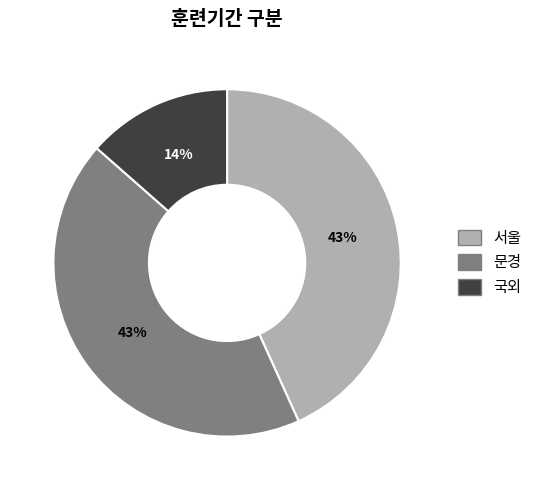

To the nearest percent, what is the combined percentage of 서울 and 문경?

86%